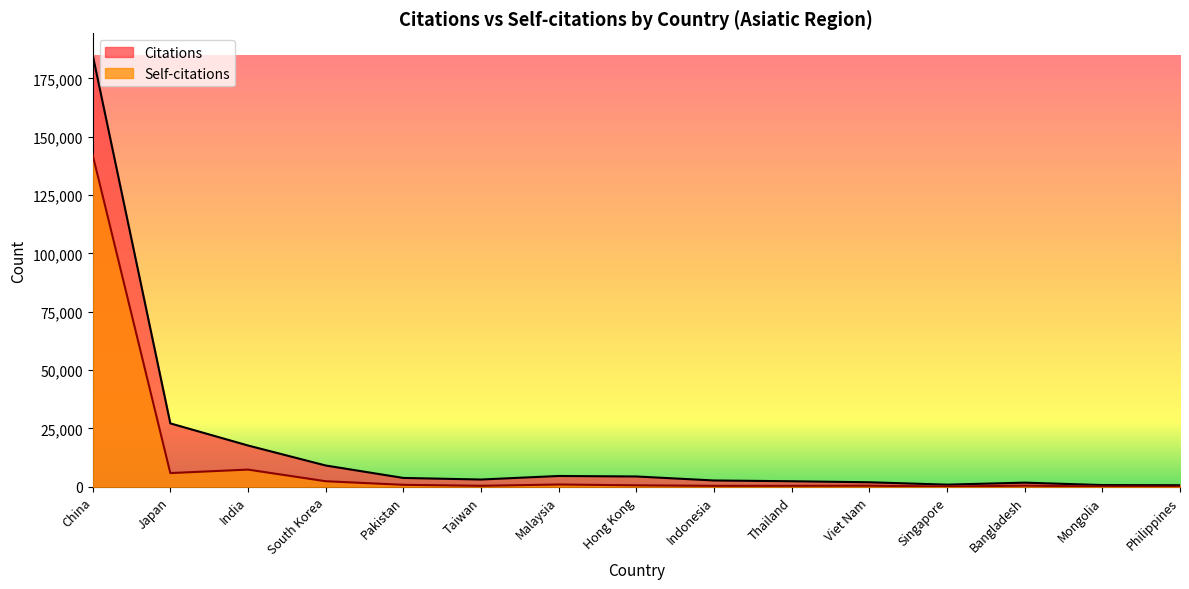

Reading left to right, transcribe all the data shown in this chart.

Citations: 185069	27169	17697	9128	3795	3115	4633	4423	2707	2379	1946	920	1786	739	684
Self-citations: 142254	5880	7368	2388	843	429	978	628	411	424	464	106	487	134	73